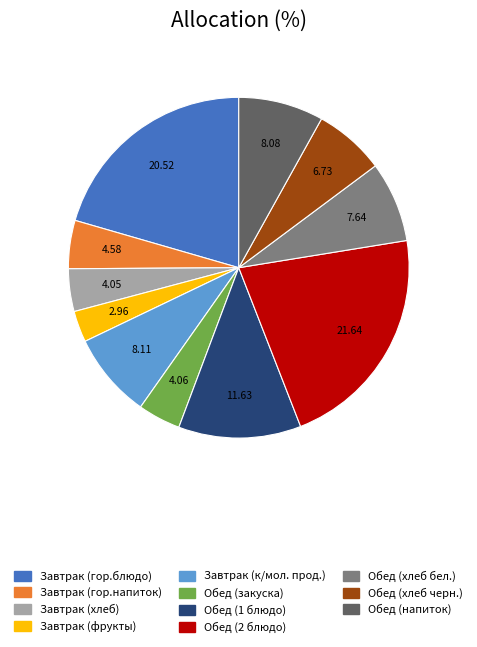

True or false: Обед (закуска) accounts for 16% of the total.

False